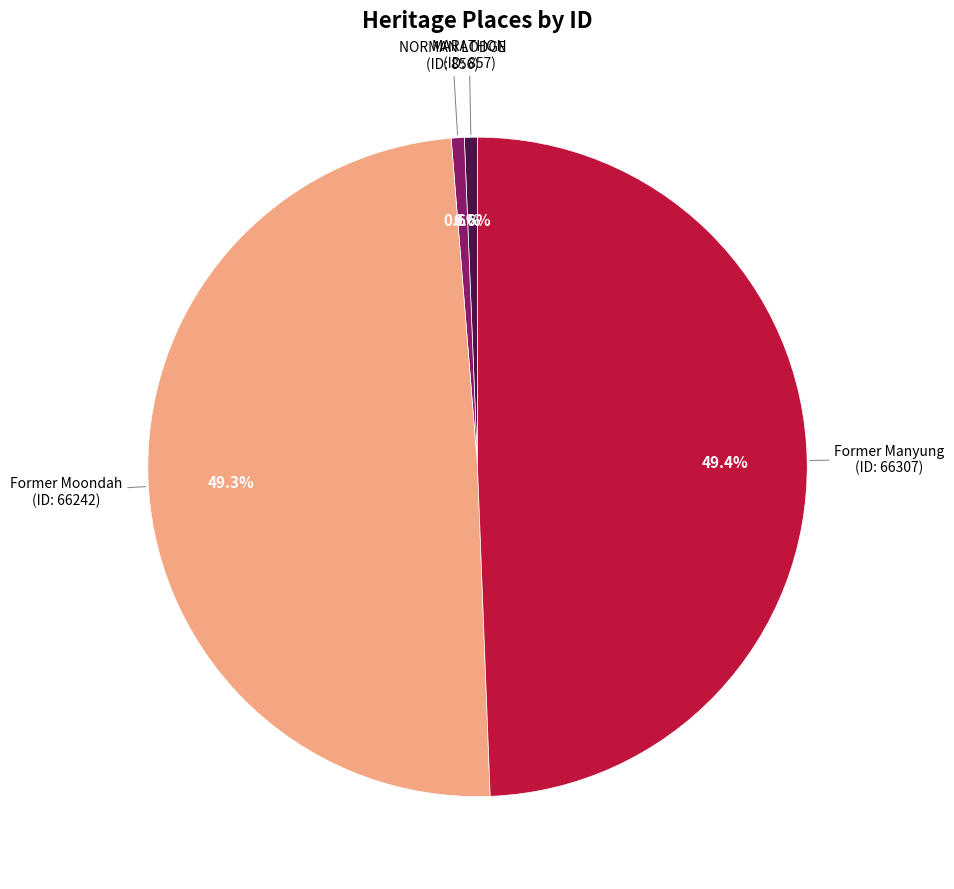

Does any single category account for the majority?

No